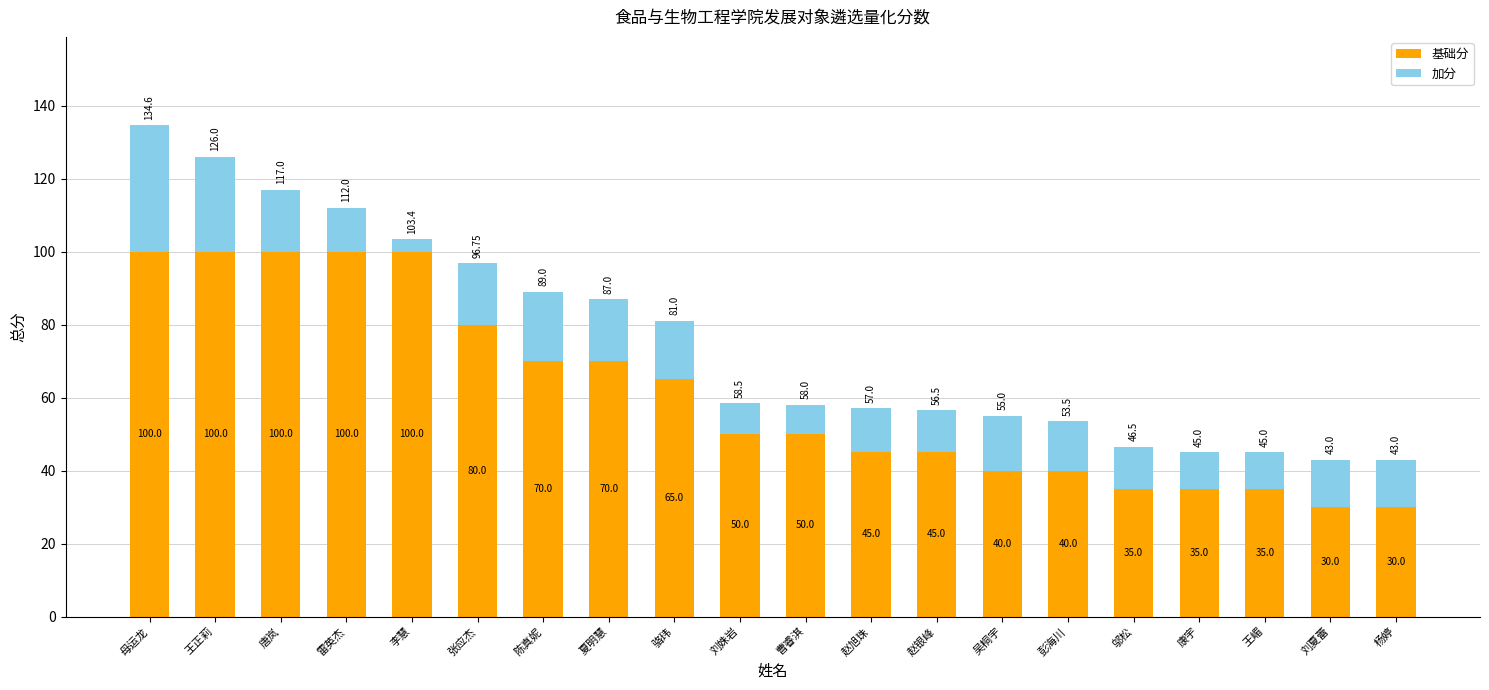

What is the sum of the 基础分 values at 刘姝岩 and 王正莉?

150.0